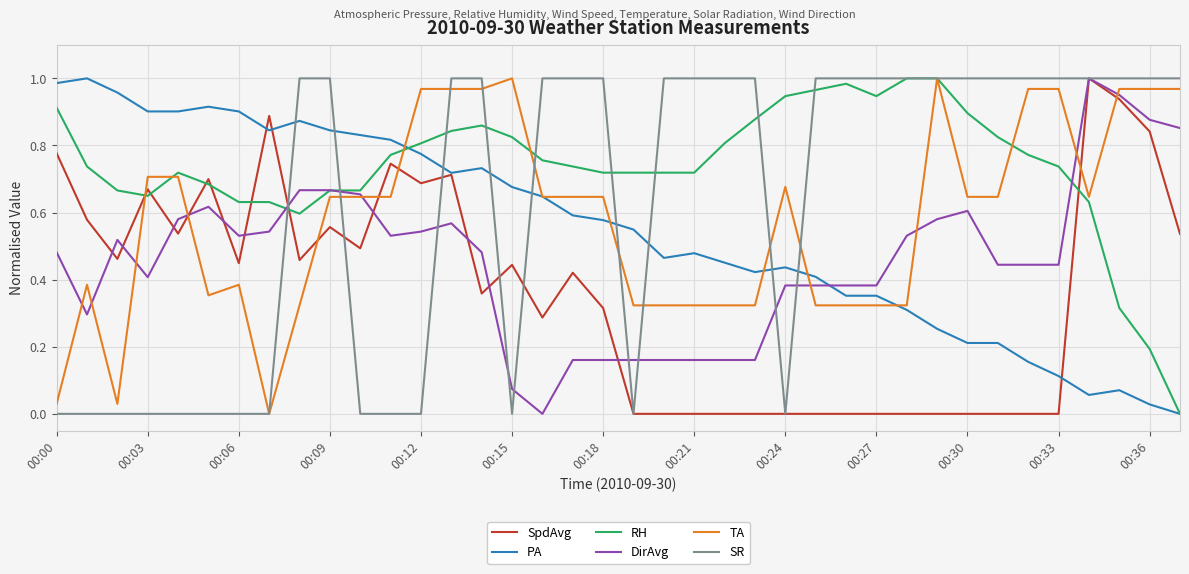

Which series has the largest total across all categories?

RH